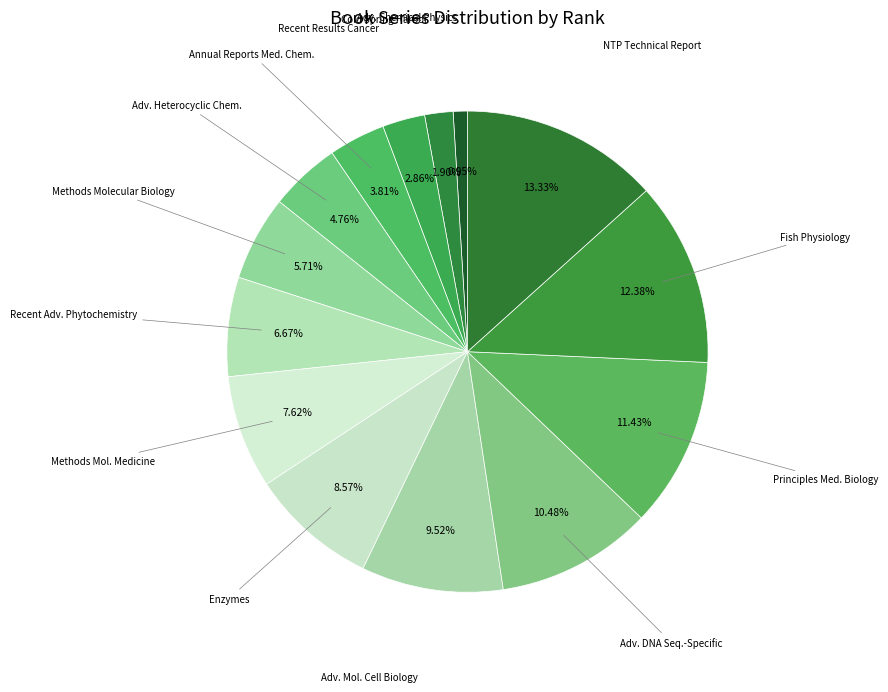

How many slices are in this pie chart?

14